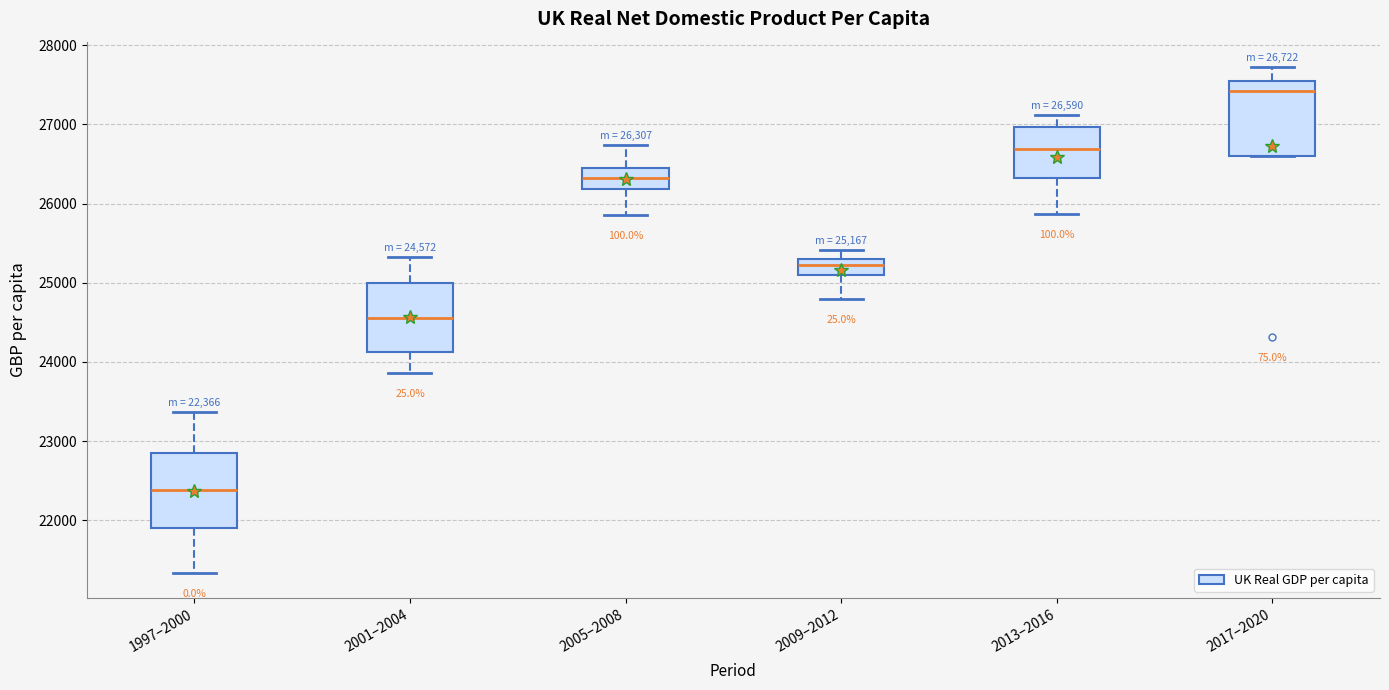

Which box has the highest median line?

2017–2020